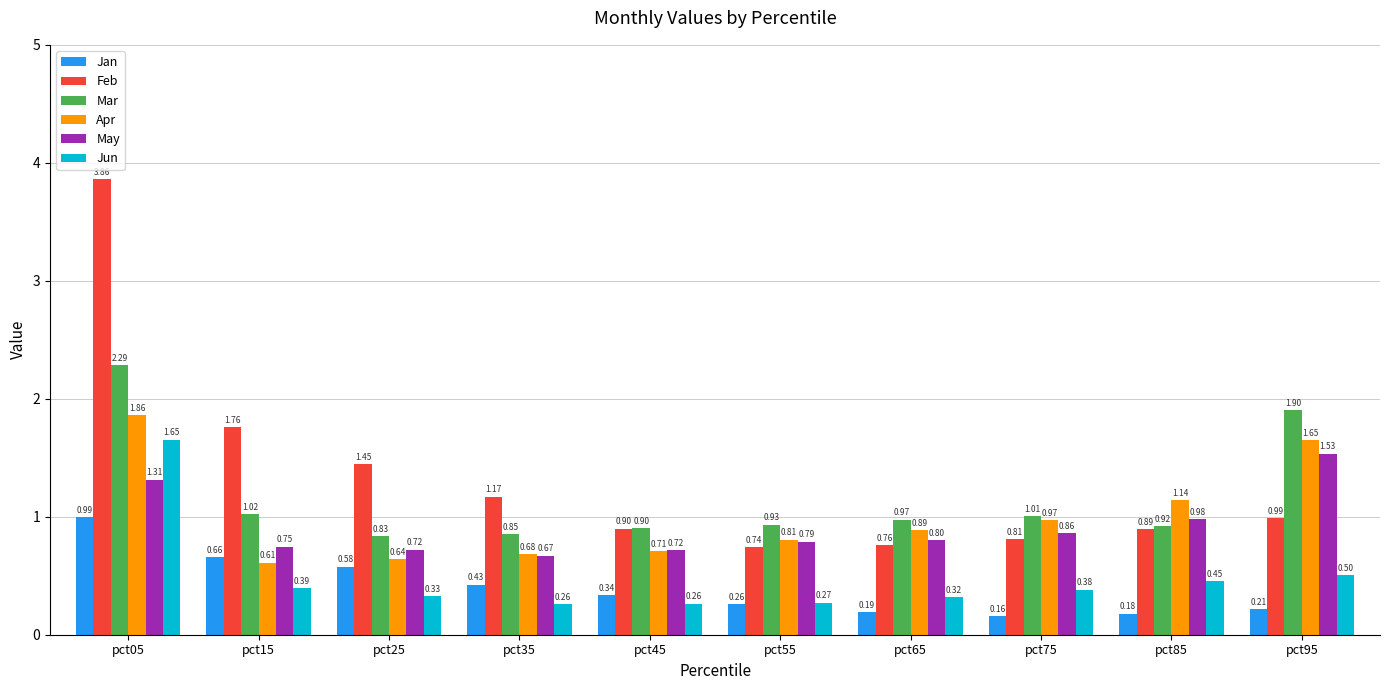

Which series has the largest total across all categories?

Feb